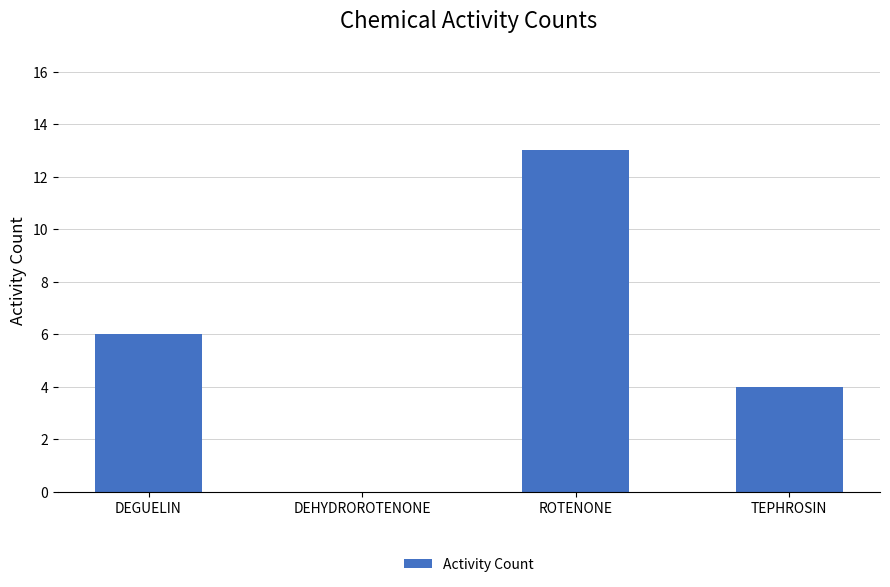

Is it true that the value at DEHYDROROTENONE is 0?

True